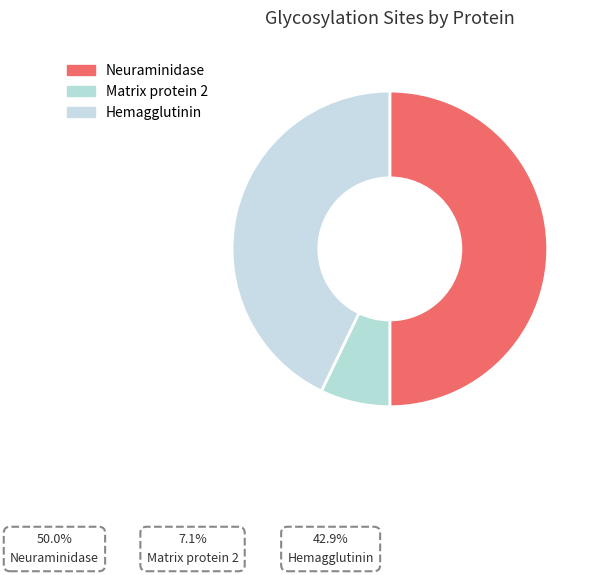

What is the ratio of the value at Matrix protein 2 to the value at Hemagglutinin?

0.2